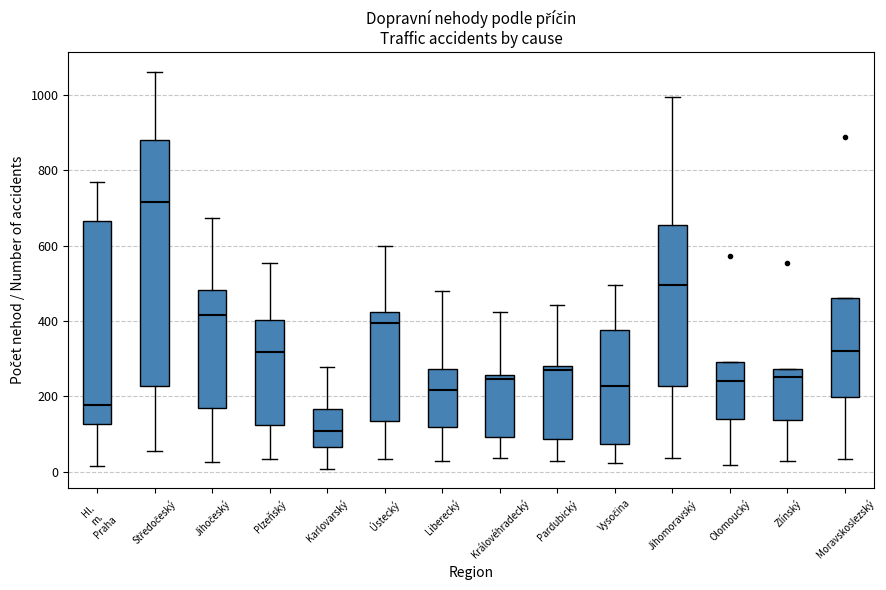

Reading left to right, transcribe this box plot: for each box, give where its median line is, the range the box spans, and where its two whiskers end, as read against the y-axis. The values are not printed on the chart, so give them approximately, as read against the axis.

Hl. m. Praha: median 180, box 120 to 660, whiskers 20 to 760
Středočeský: median 720, box 220 to 880, whiskers 60 to 1060
Jihočeský: median 420, box 160 to 480, whiskers 20 to 680
Plzeňský: median 320, box 120 to 400, whiskers 40 to 560
Karlovarský: median 100, box 60 to 160, whiskers 0 to 280
Ústecký: median 400, box 140 to 420, whiskers 40 to 600
Liberecký: median 220, box 120 to 280, whiskers 20 to 480
Královéhradecký: median 240, box 100 to 260, whiskers 40 to 420
Pardubický: median 260, box 80 to 280, whiskers 20 to 440
Vysočina: median 220, box 80 to 380, whiskers 20 to 500
Jihomoravský: median 500, box 220 to 660, whiskers 40 to 1000
Olomoucký: median 240, box 140 to 300, whiskers 20 to 300
Zlínský: median 260, box 140 to 280, whiskers 20 to 280
Moravskoslezský: median 320, box 200 to 460, whiskers 40 to 460